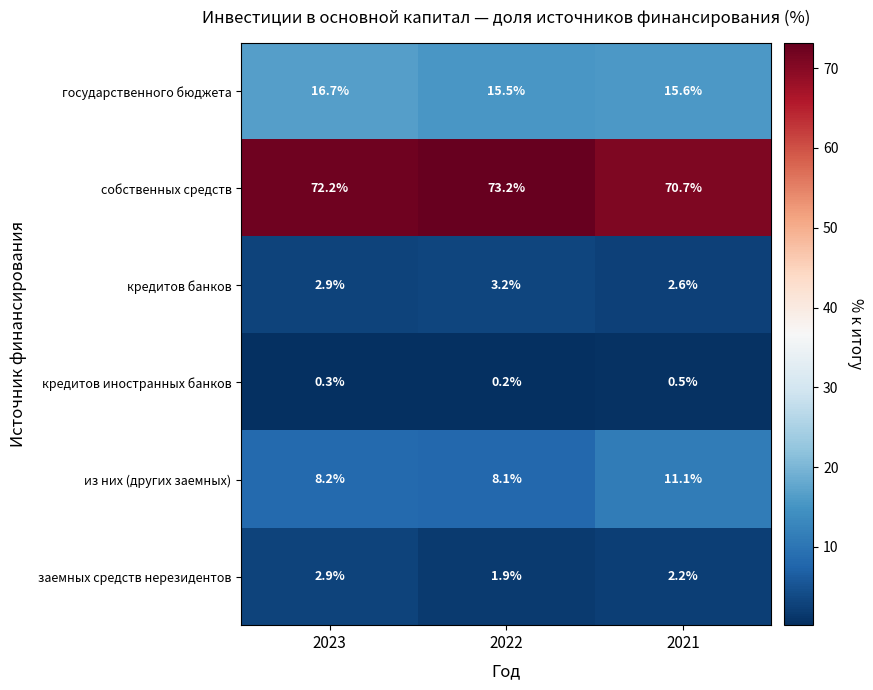

What is the difference between the highest and lowest values at 2021?

70.2